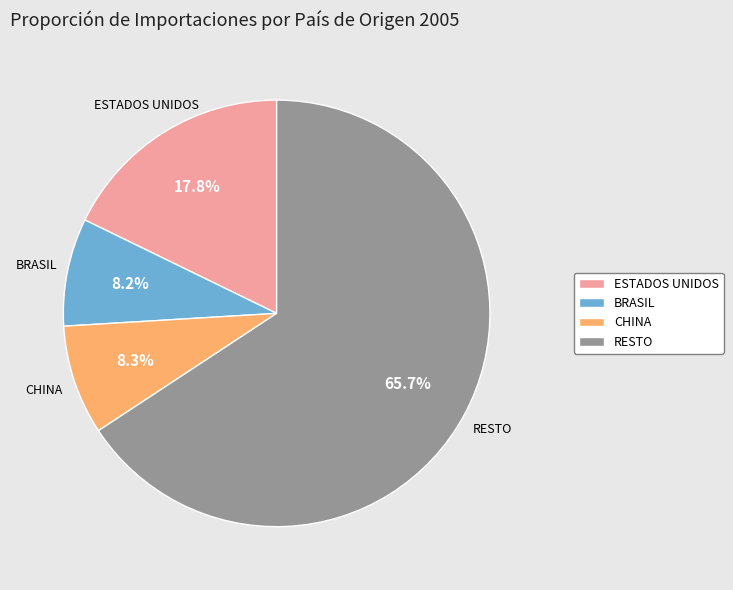

Approximately how many times larger is the value at ESTADOS UNIDOS compared to CHINA?

2.1